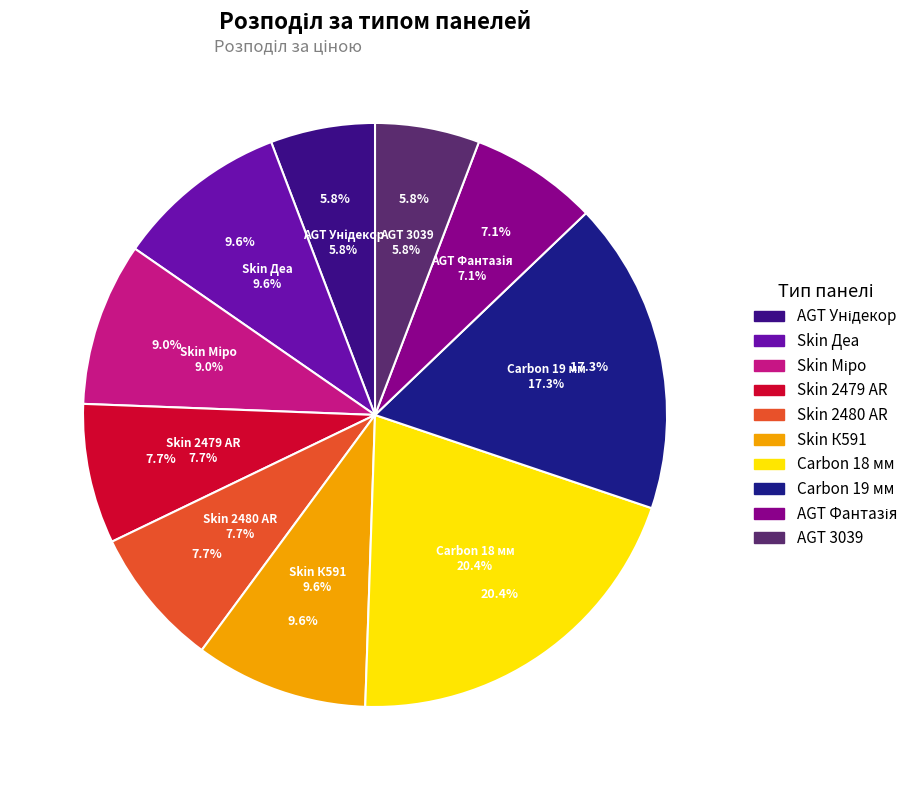

To the nearest percent, what is the difference between the largest and smallest slice percentages?

15%